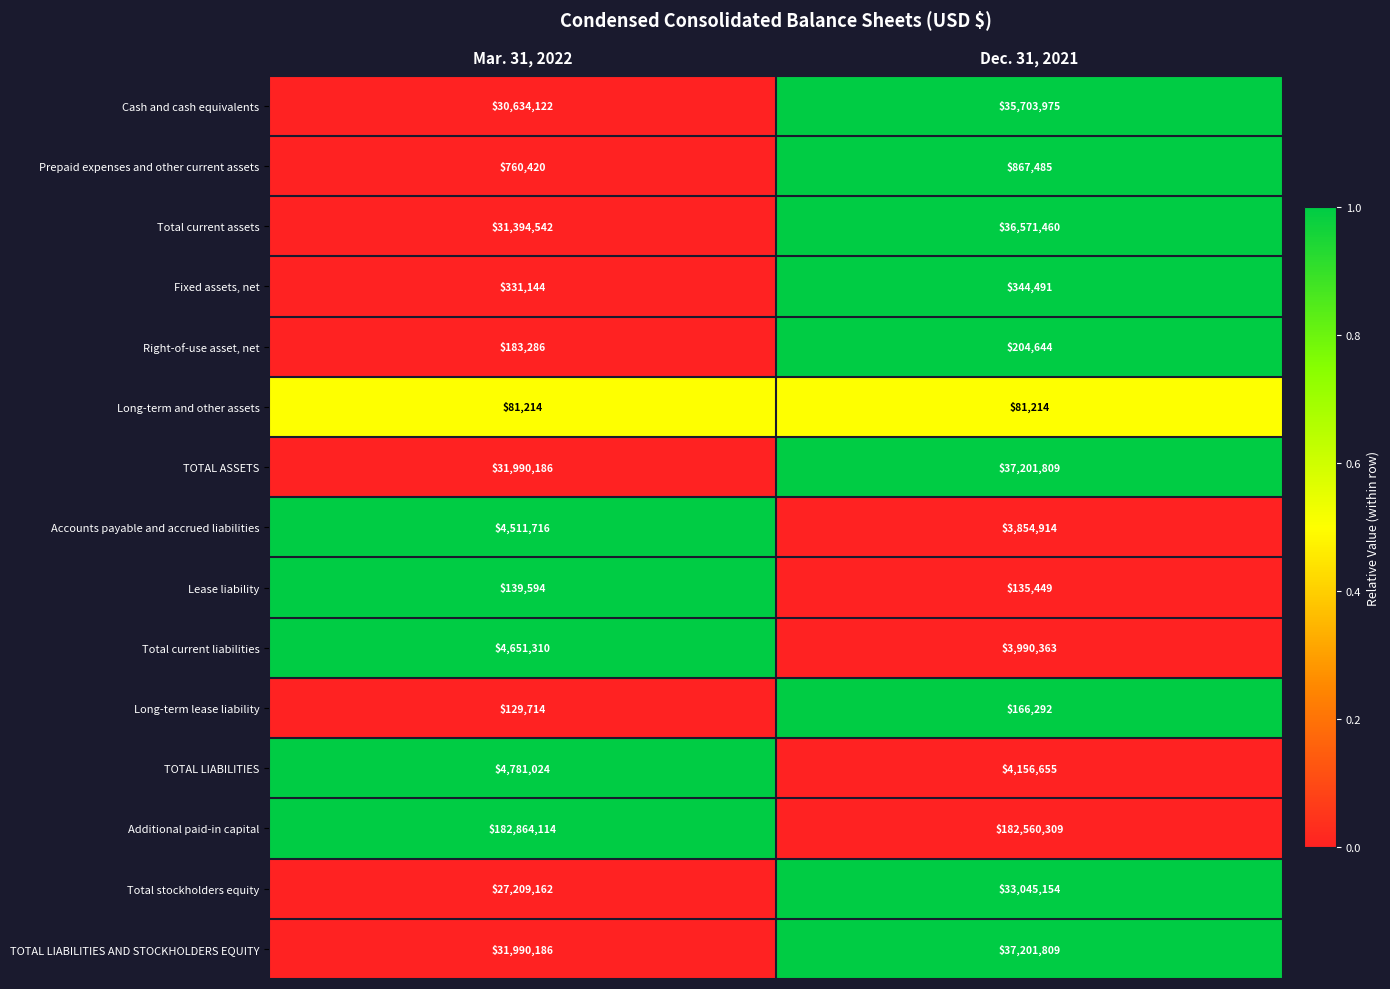

What is the maximum value for Cash and cash equivalents?

35703975